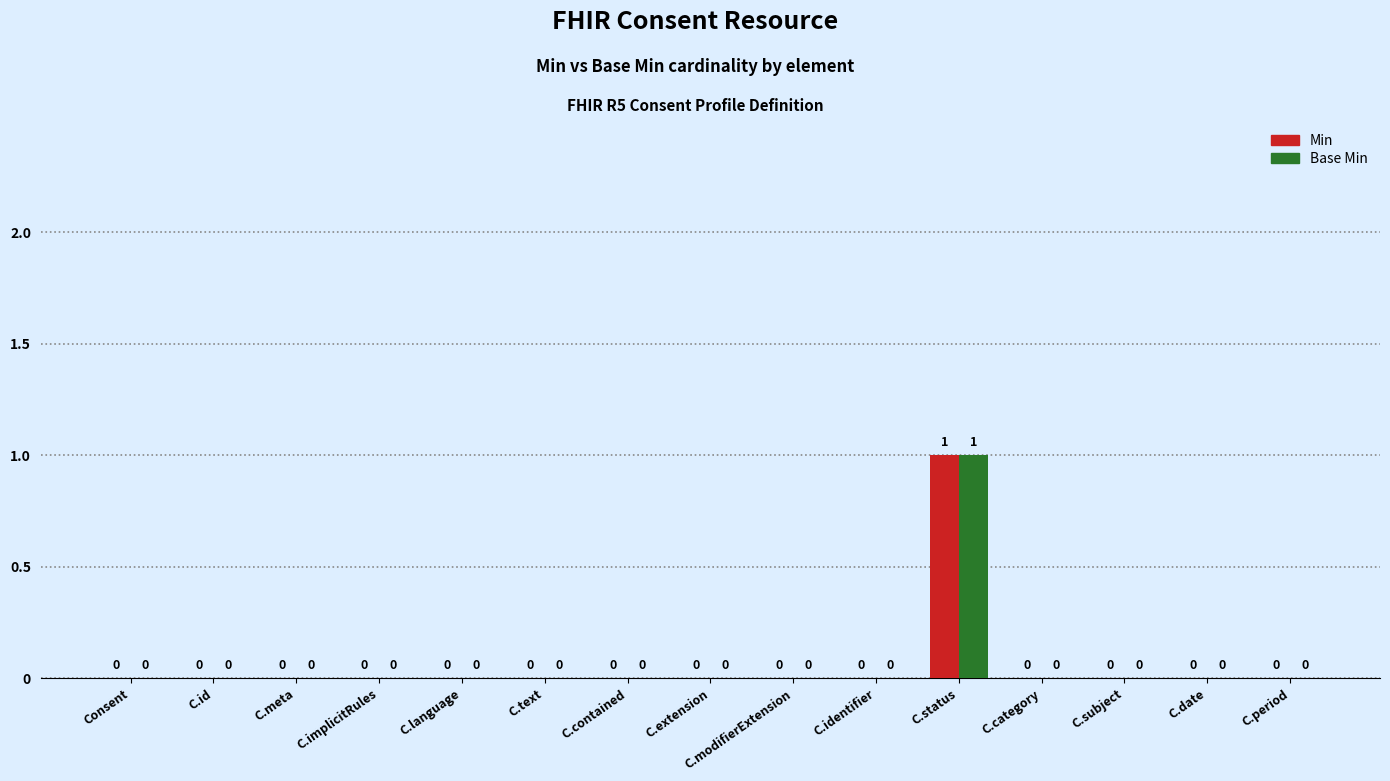

Which label corresponds to the largest value in the chart?

C.status